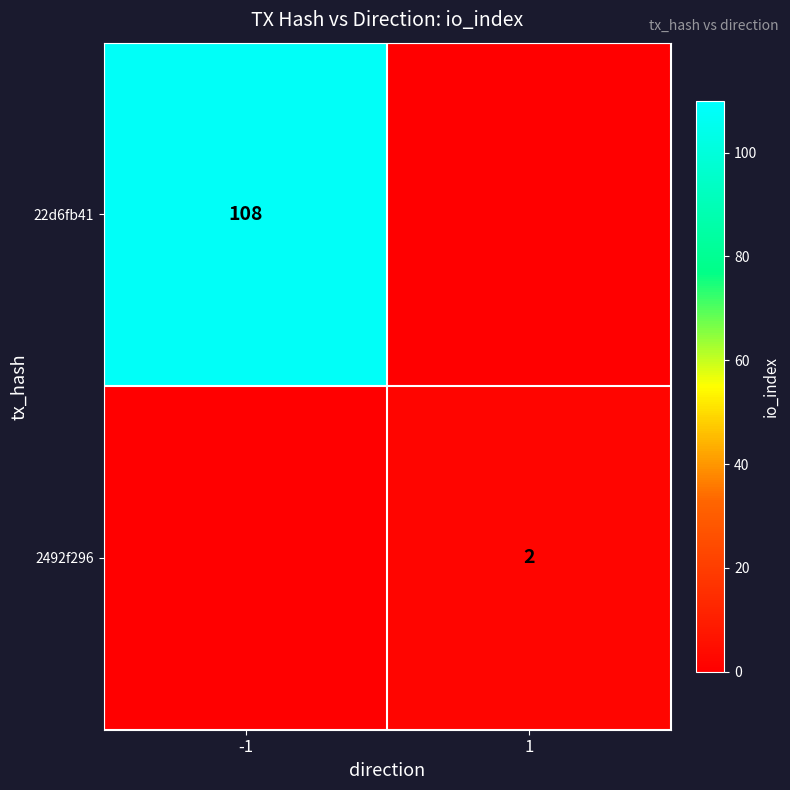

What is the greatest value displayed?

108